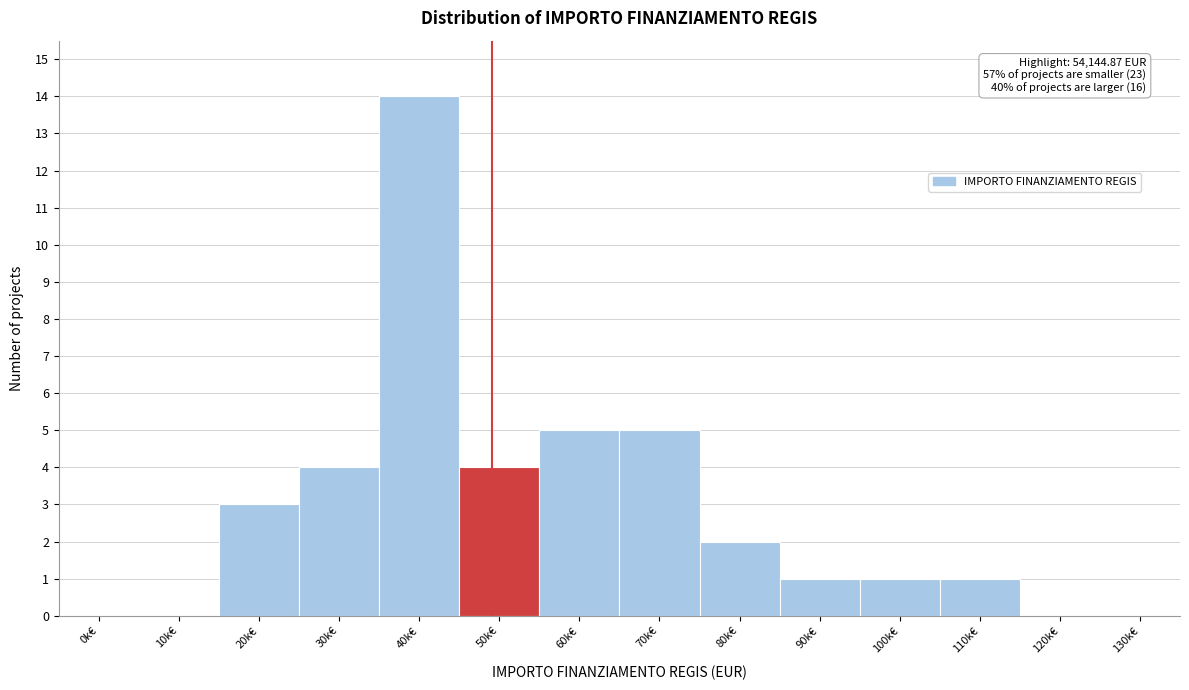

Reading right to left, what are all the values shown in this chart?

130k€=0	120k€=0	110k€=1	100k€=1	90k€=1	80k€=2	70k€=5	60k€=5	50k€=4	40k€=14	30k€=4	20k€=3	10k€=0	0k€=0